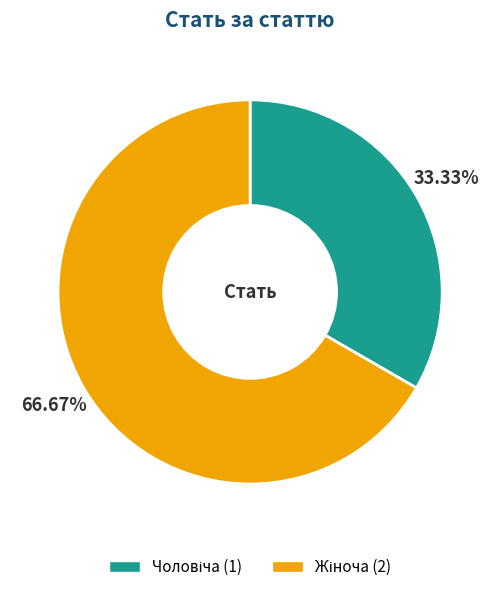

Is there a majority slice in this chart?

Yes